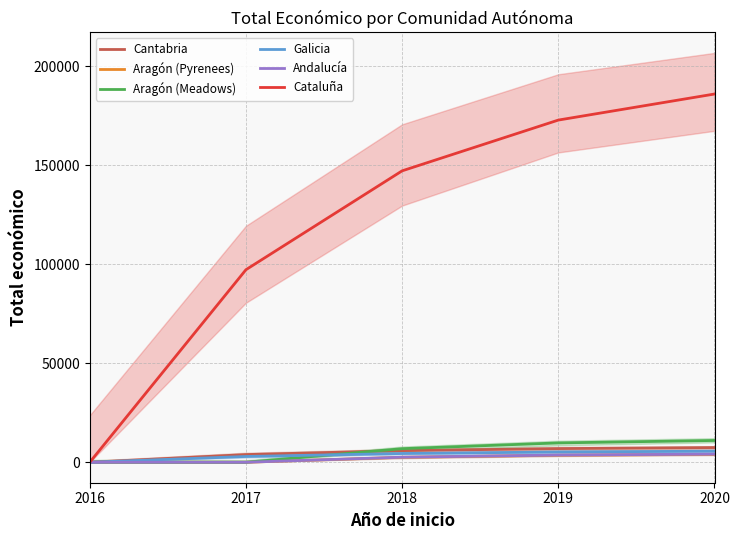

Which category has the lowest value in the Aragón (Meadows) series?

2016